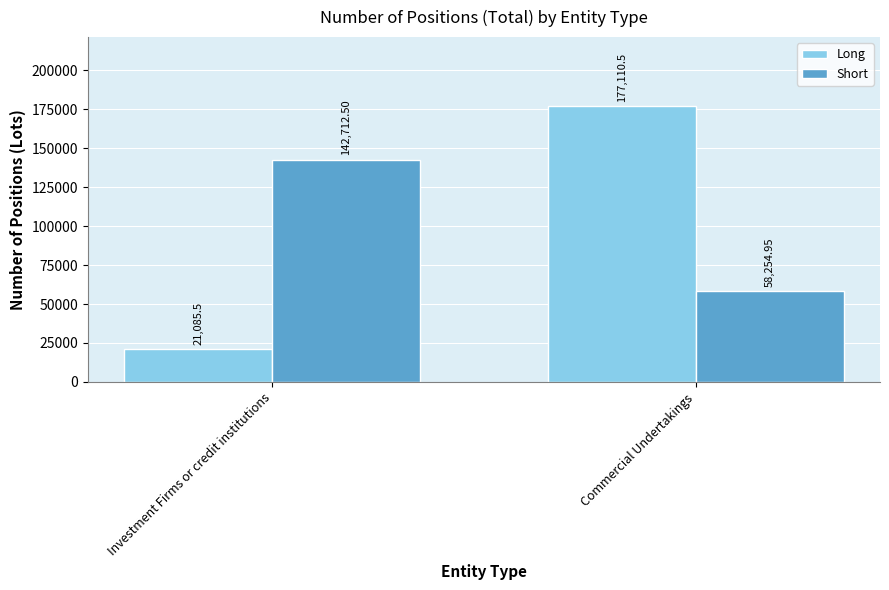

Is the value of Short at Investment Firms or credit institutions greater than the value of Long at Investment Firms or credit institutions?

Yes